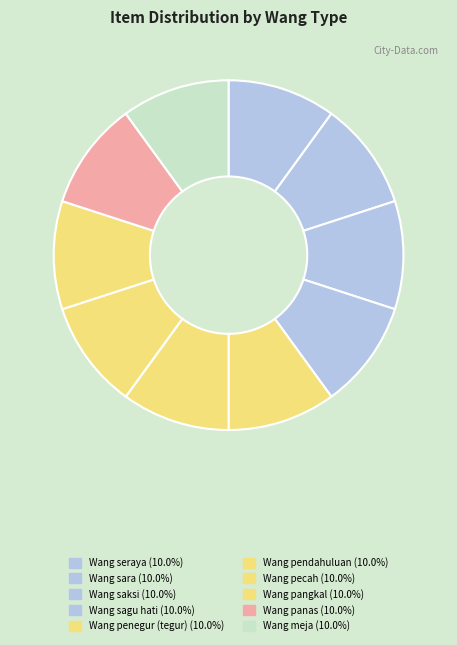

True or false: Wang penegur (tegur) accounts for 10% of the total.

True